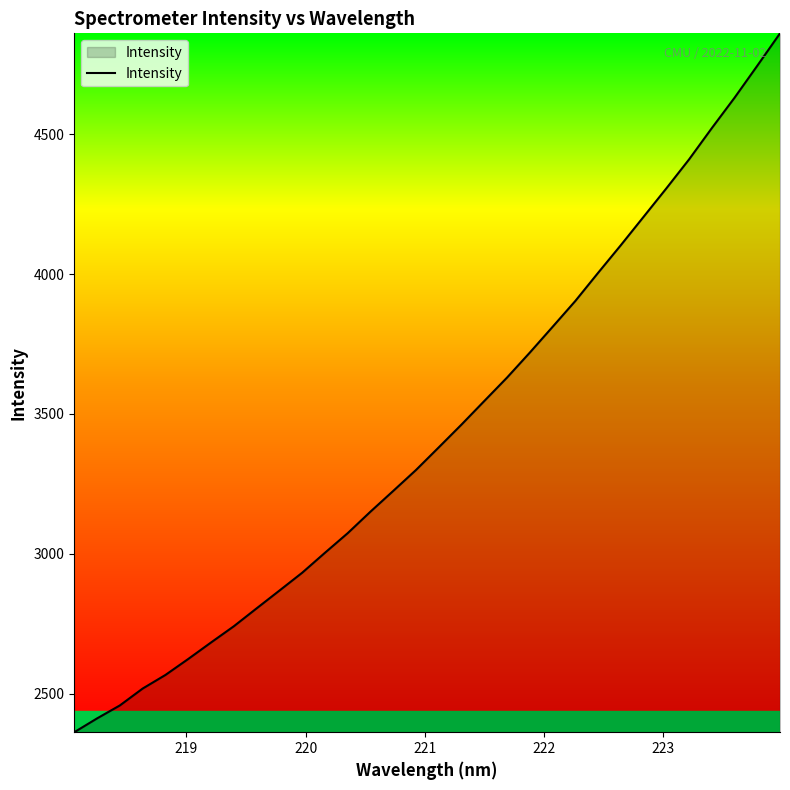

What is the maximum value shown in the chart?

4861.6